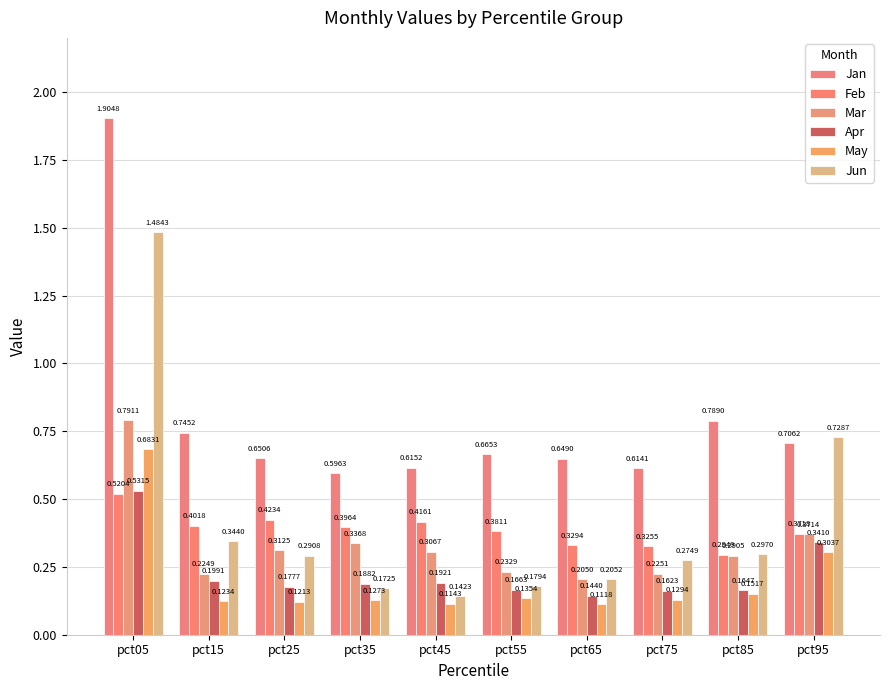

What is the smallest value displayed?

0.1